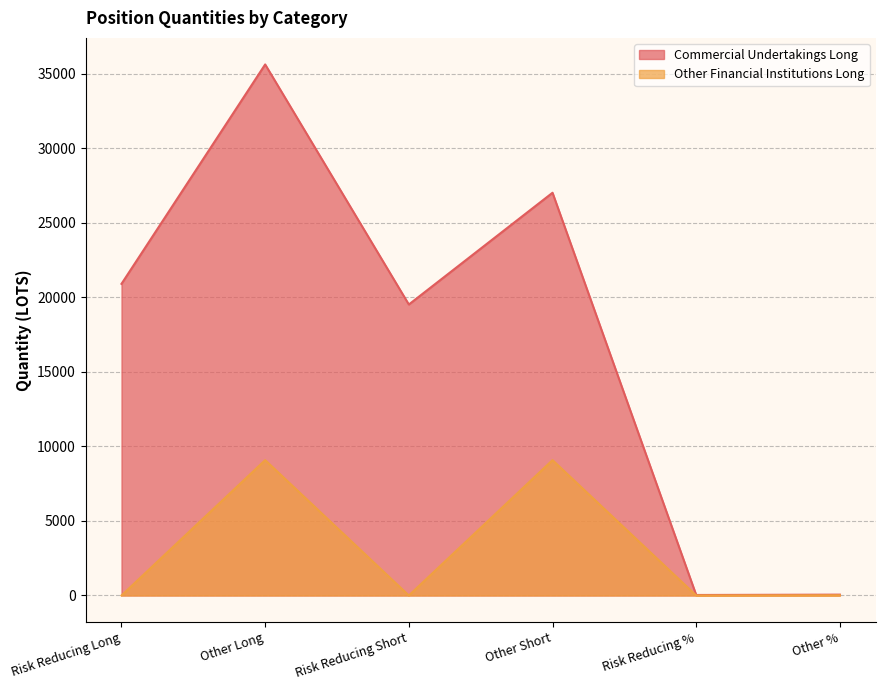

Is it true that Other Financial Institutions Long equals 3162.4 at Risk Reducing Long?

False